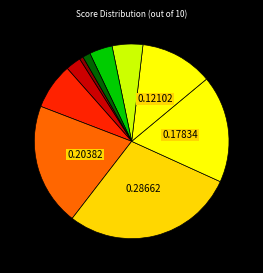

Count the number of slices in the pie.

10